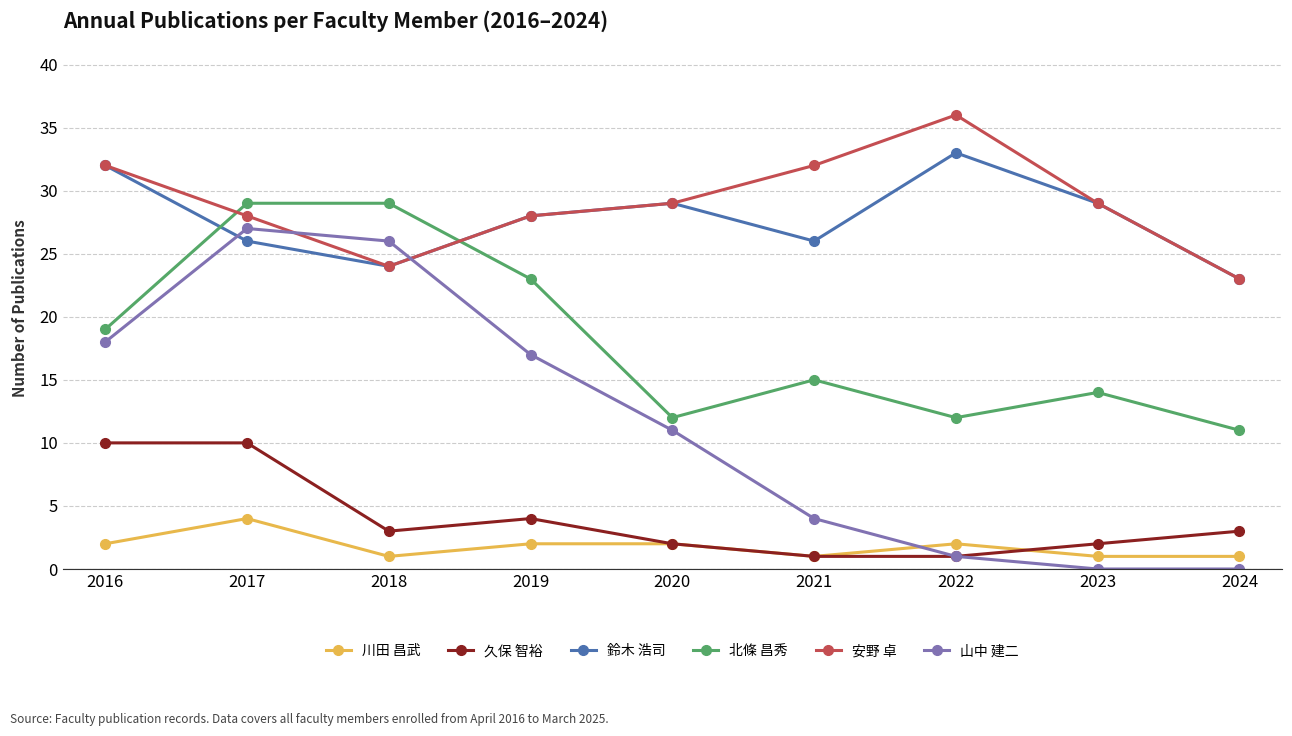

Count the 久保 智裕 values in the range 2 to 4.

5